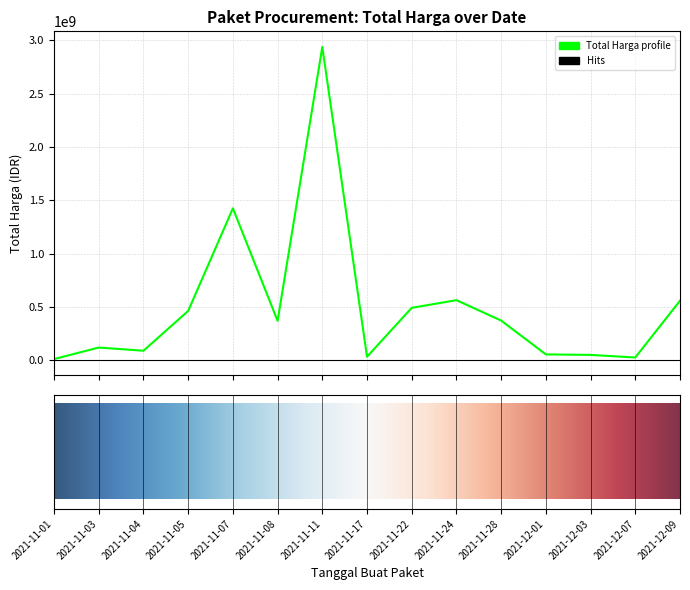

What is the difference between the second highest and minimum values?

1413080400